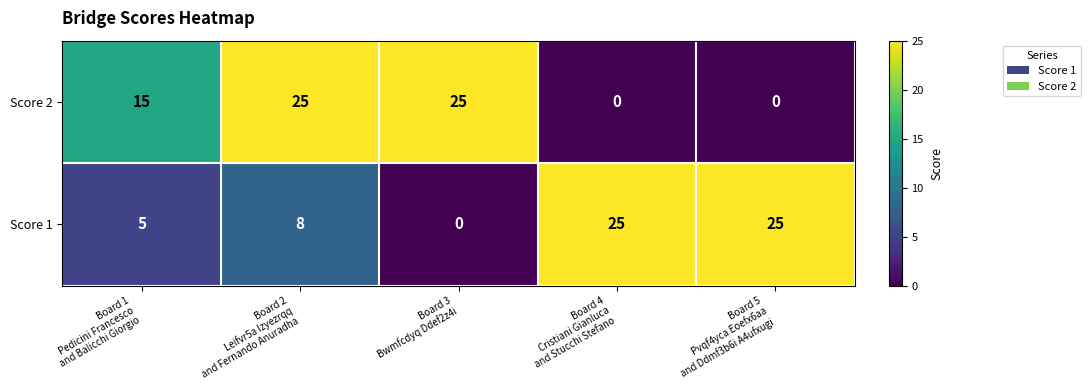

What is the greatest value displayed?

25